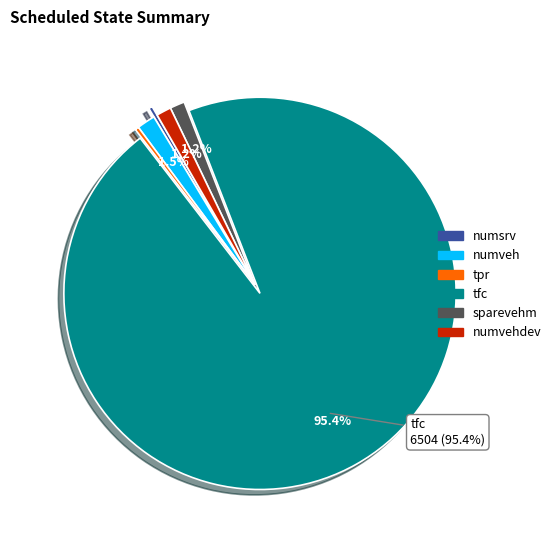

Is there any slice that represents more than half of the pie?

Yes